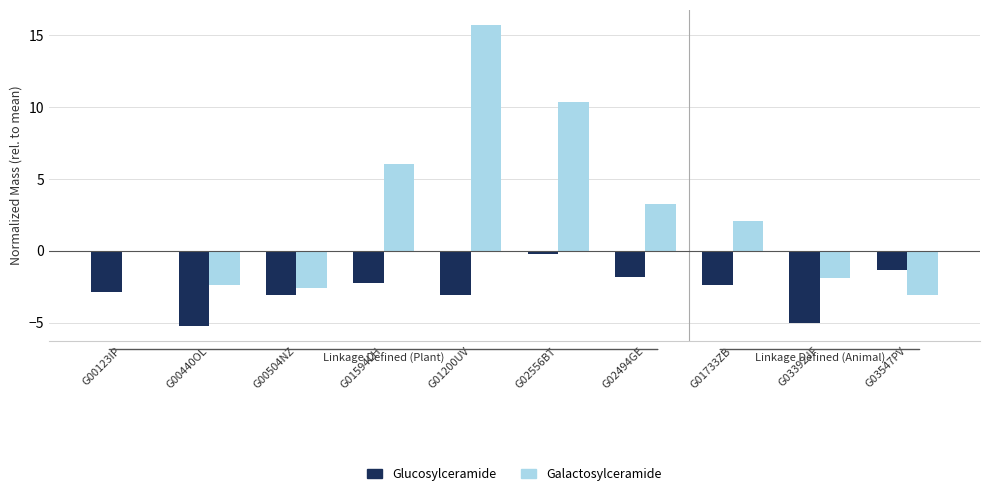

Reading right to left, extract all data points from this chart.

Glucosylceramide: -1.4	-5.0	-2.4	-1.9	-0.2	-3.1	-2.2	-3.1	-5.2	-2.9
Galactosylceramide: -3.1	-1.9	2.1	3.3	10.4	15.7	6.0	-2.6	-2.4	-0.1